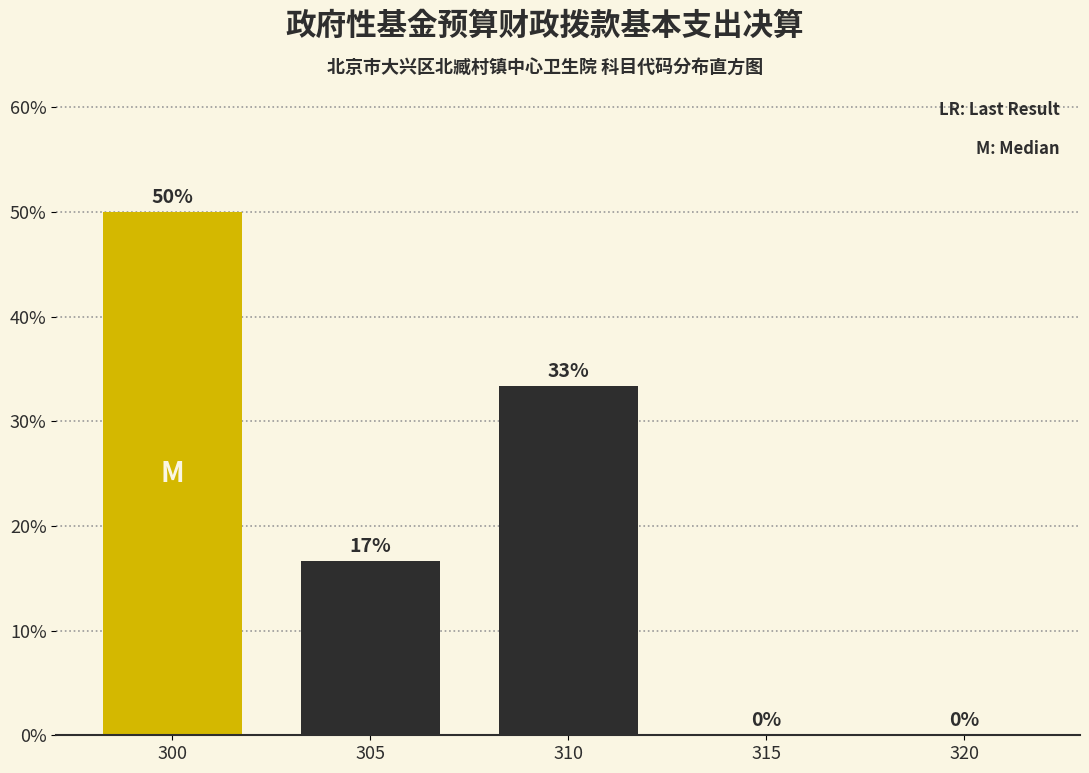

Are the bars horizontal?

No